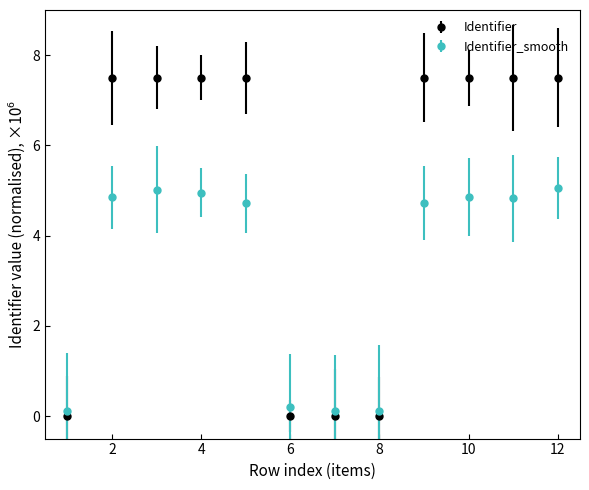

How many data points in Identifier are above 7?

8